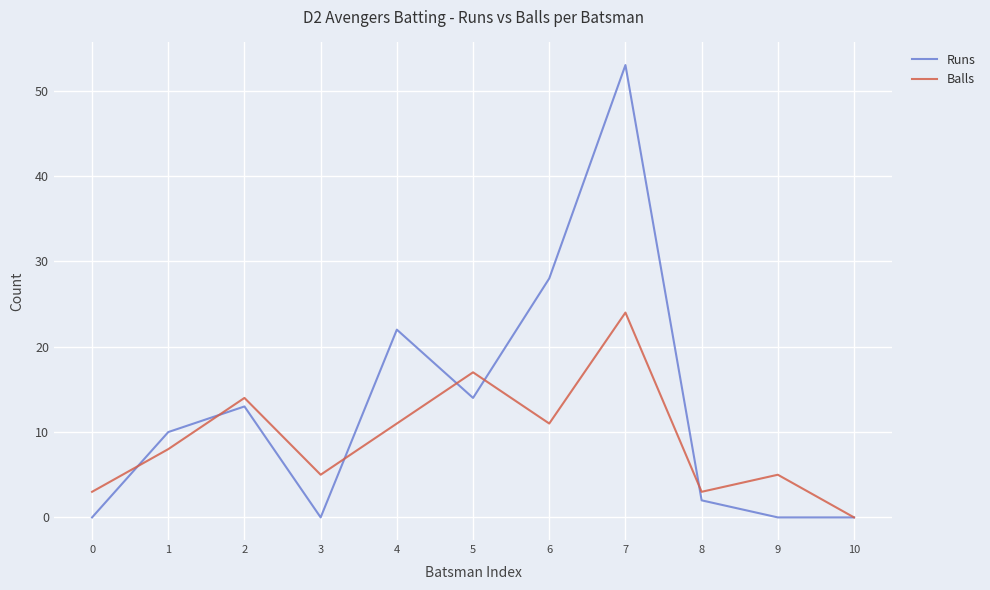

What is the maximum value for Runs?

53